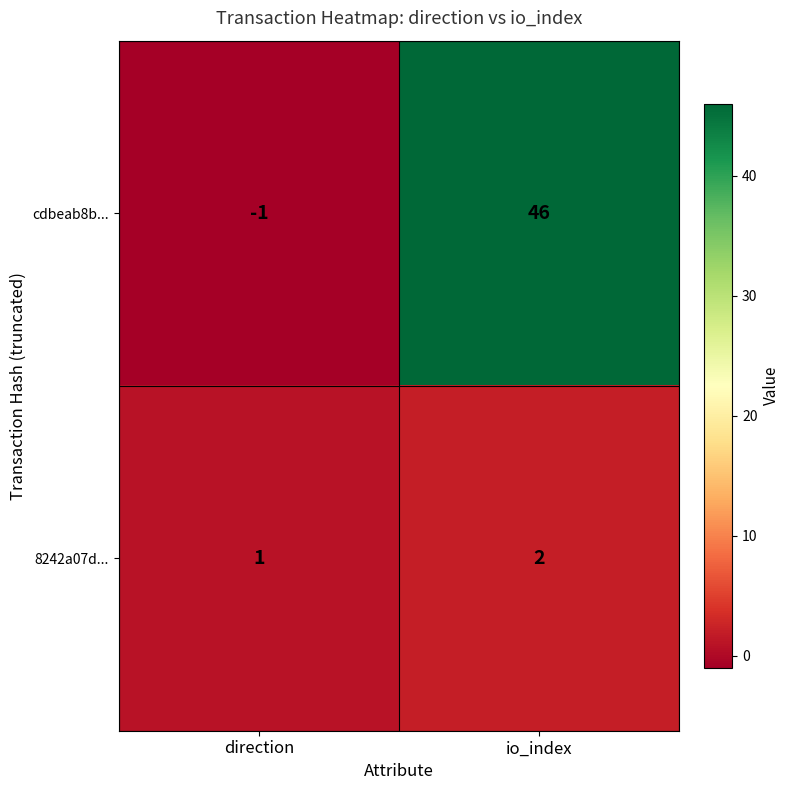

True or false: 8242a07d... has a value of 1 at io_index.

False